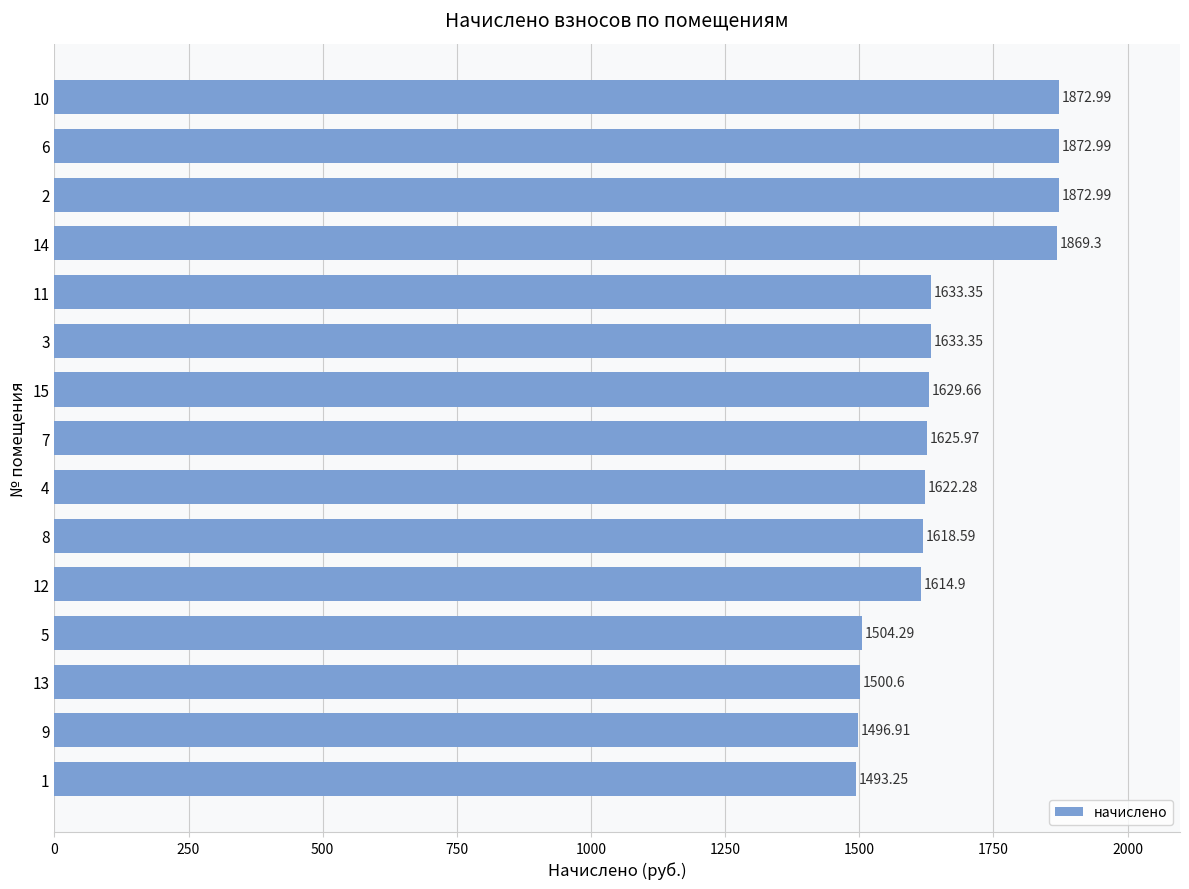

What is the sum of the values at 9 and 8?

3115.5